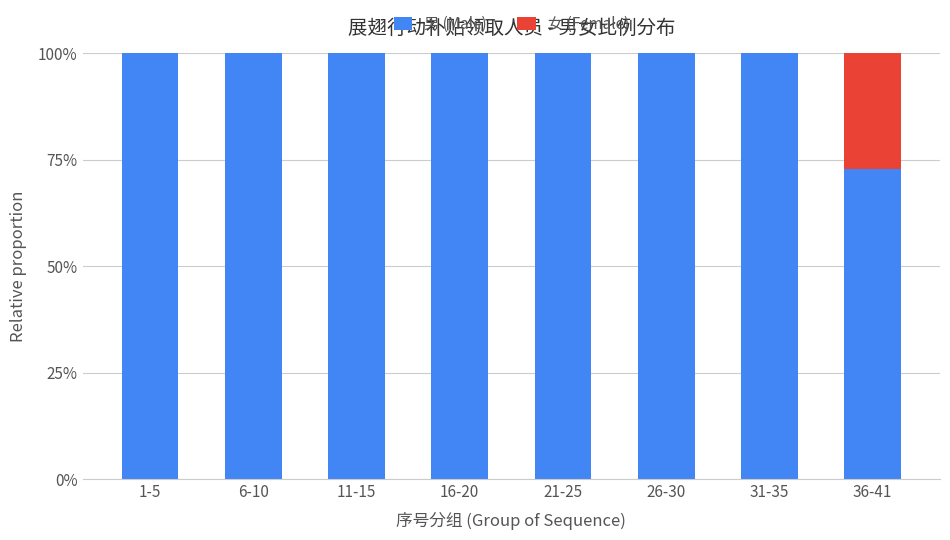

Which series has the largest range (max minus min)?

男 (Male)